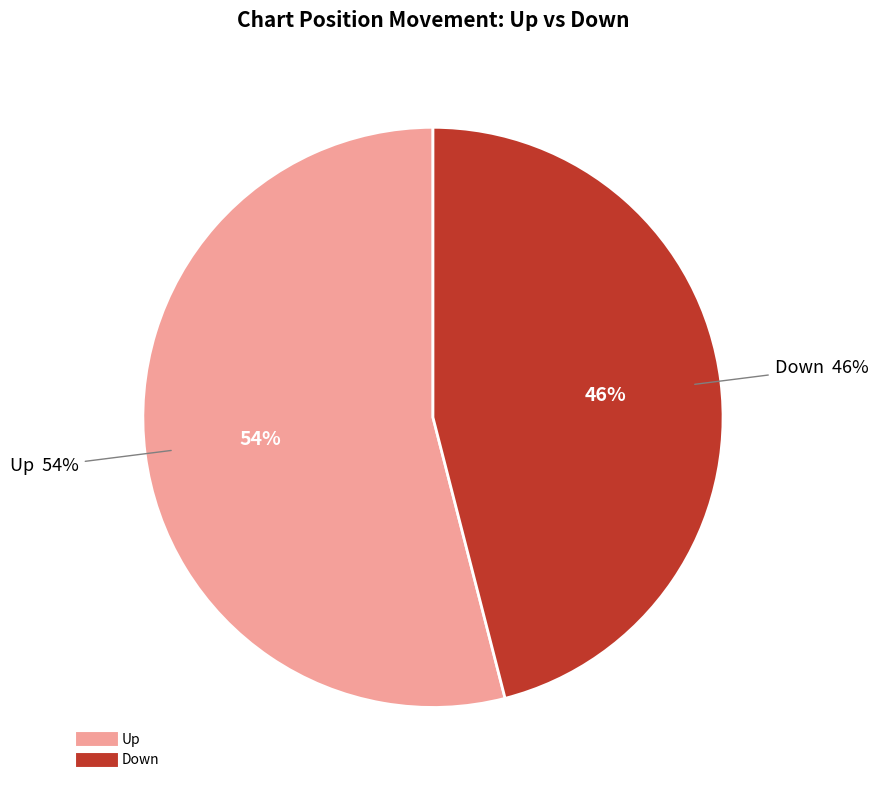

Combined, do Down and Up account for over 50%?

Yes